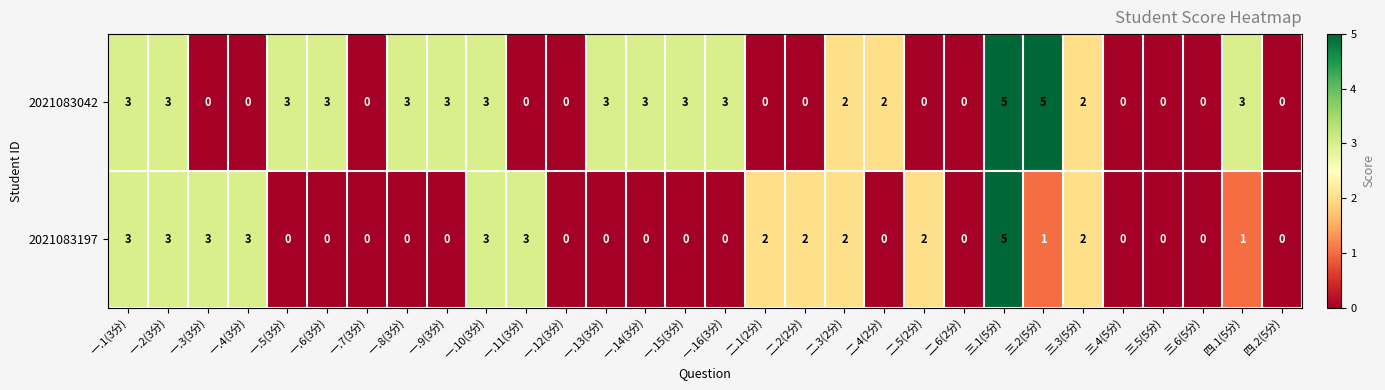

Count the 2021083042 values in the range 0 to 3.

28